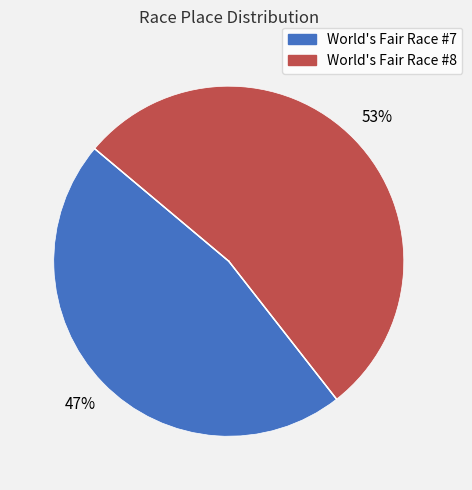

Between World's Fair Race #8 and World's Fair Race #7, which is larger?

World's Fair Race #8